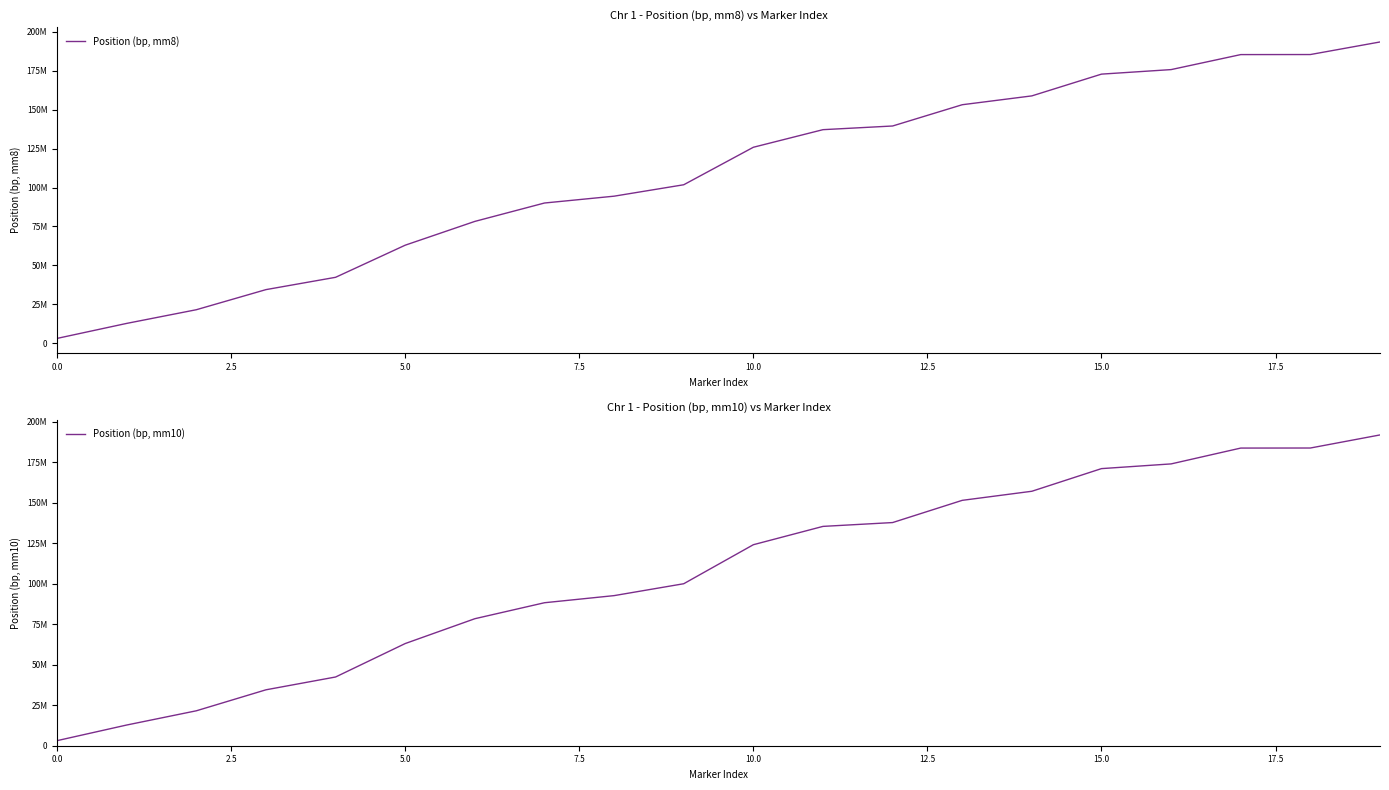

True or false: Position (bp, mm8) has more than 0 points higher than both neighbors.

False